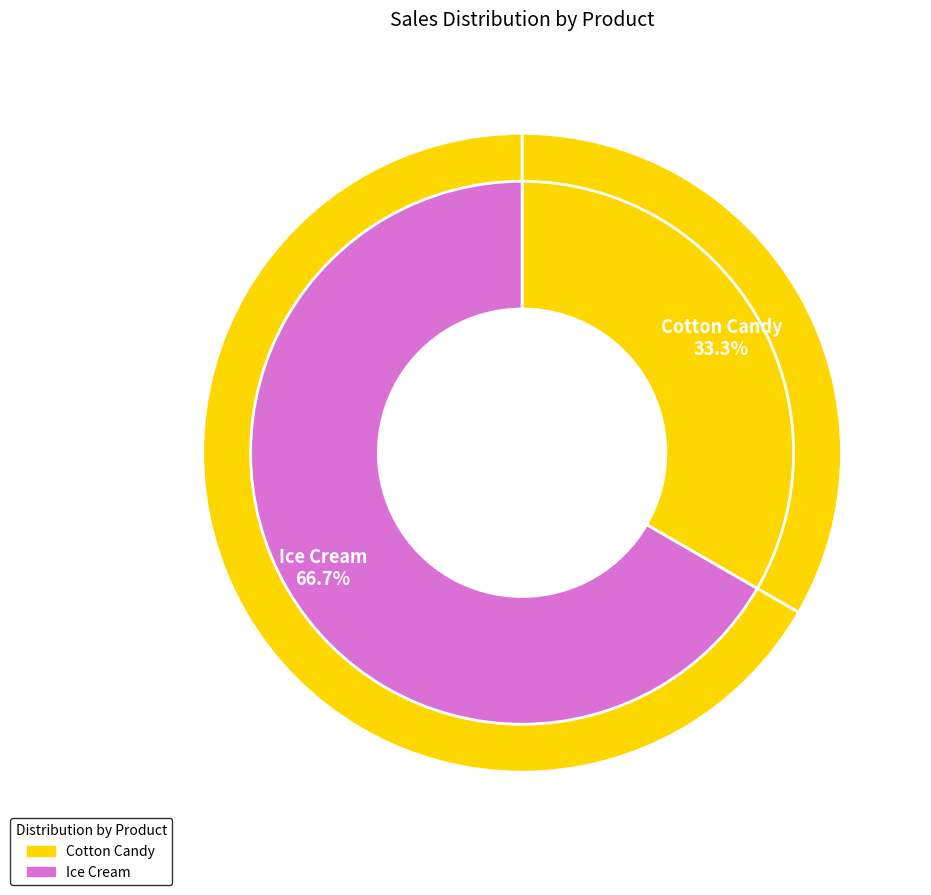

To the nearest percent, what percentage of the pie is Cotton Candy?

33%